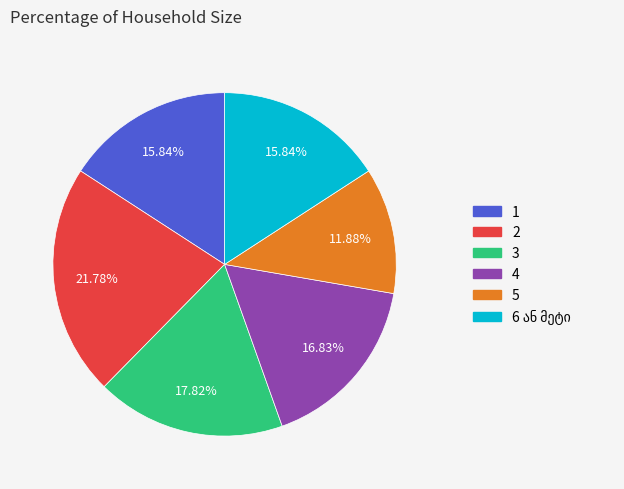

What percentage is the 2 slice, to the nearest percent?

22%